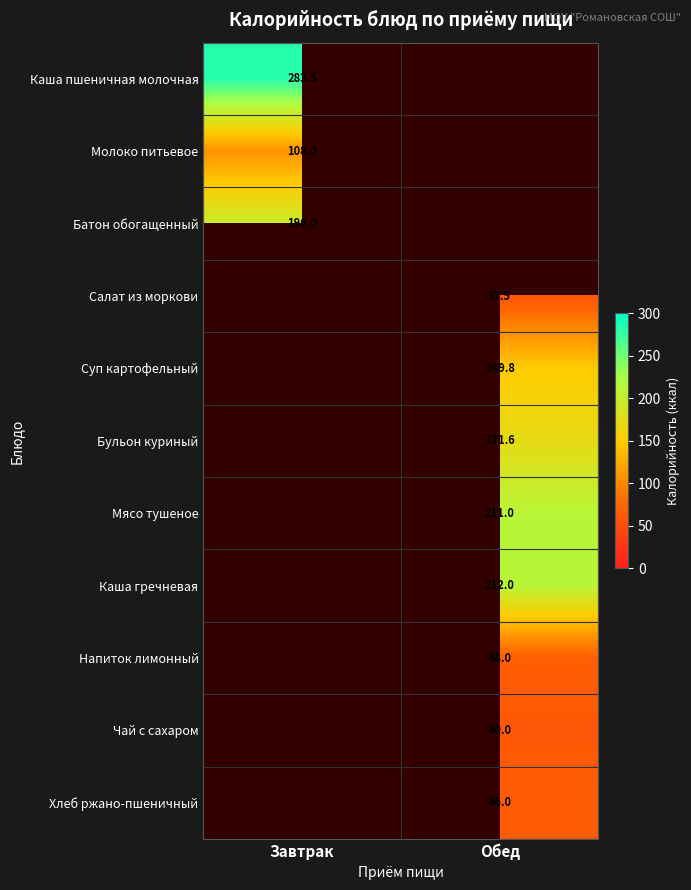

Is it true that Напиток лимонный equals 111.1 at Обед?

False